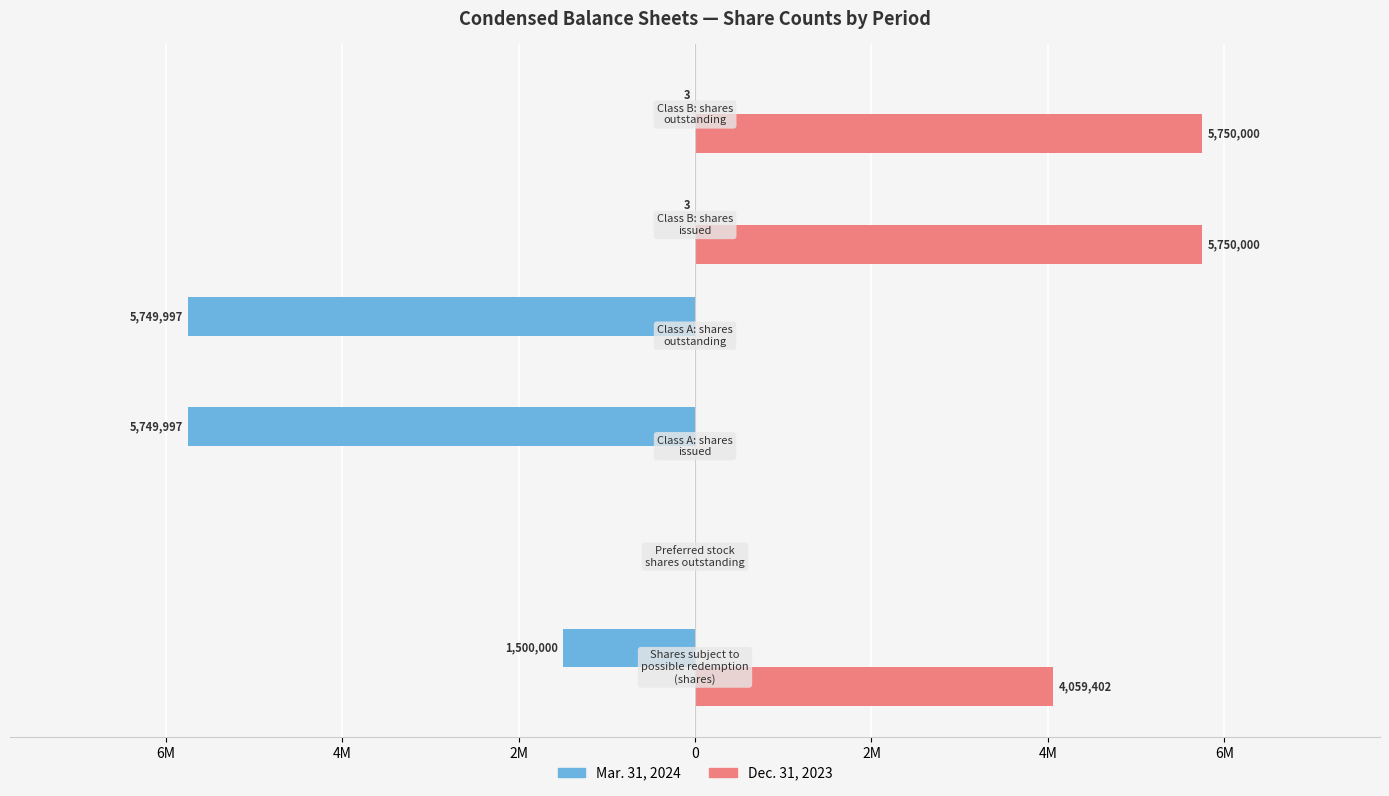

What are all the series names shown in the legend?

Mar. 31, 2024, Dec. 31, 2023